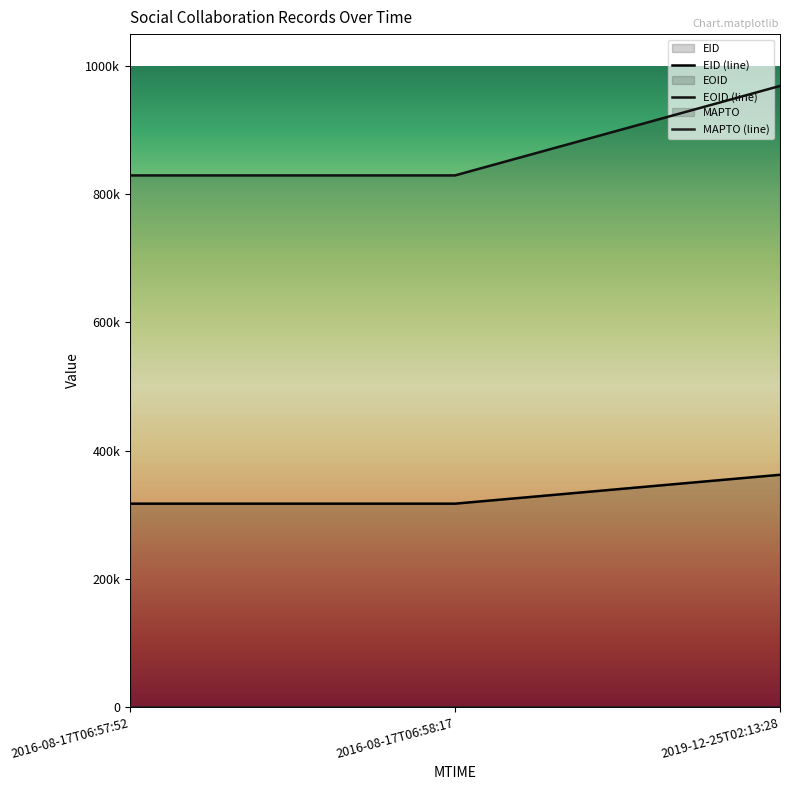

List the series in order of their overall mean, lowest first.

EID, EOID